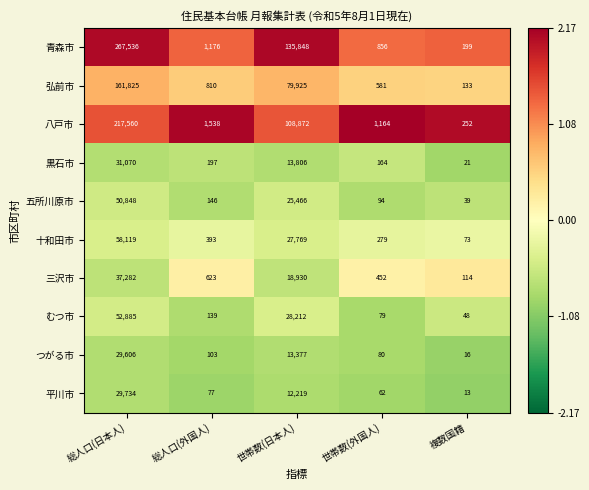

Rank the categories by つがる市 value from highest to lowest.

総人口(日本人), 世帯数(日本人), 総人口(外国人), 世帯数(外国人), 複数国籍